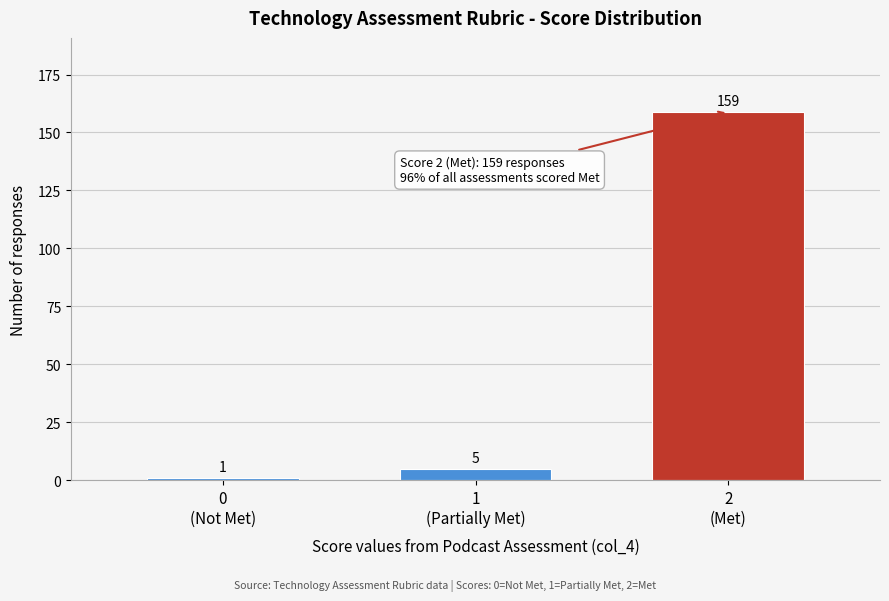

Reading left to right, transcribe all the data shown in this chart.

1	5	159